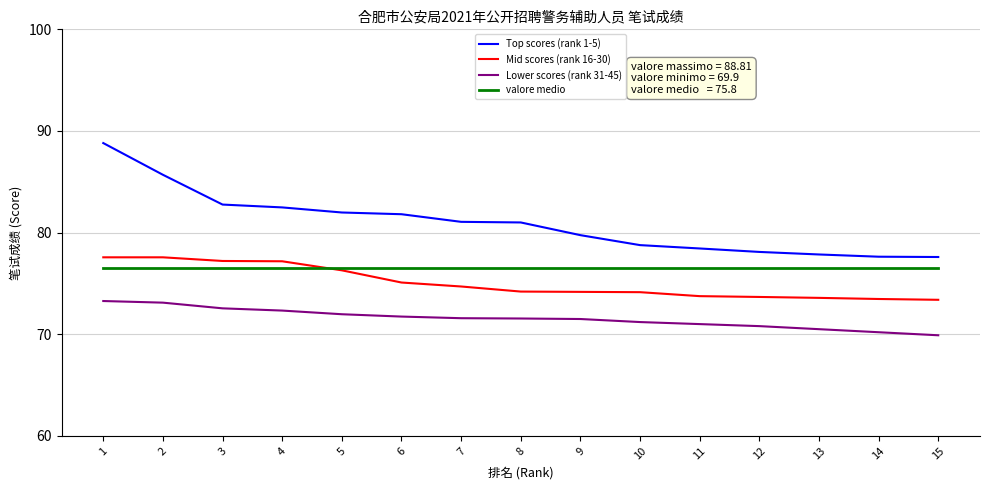

What is the difference between the maximum and minimum values in the Lower scores (rank 31-45) series?

3.4